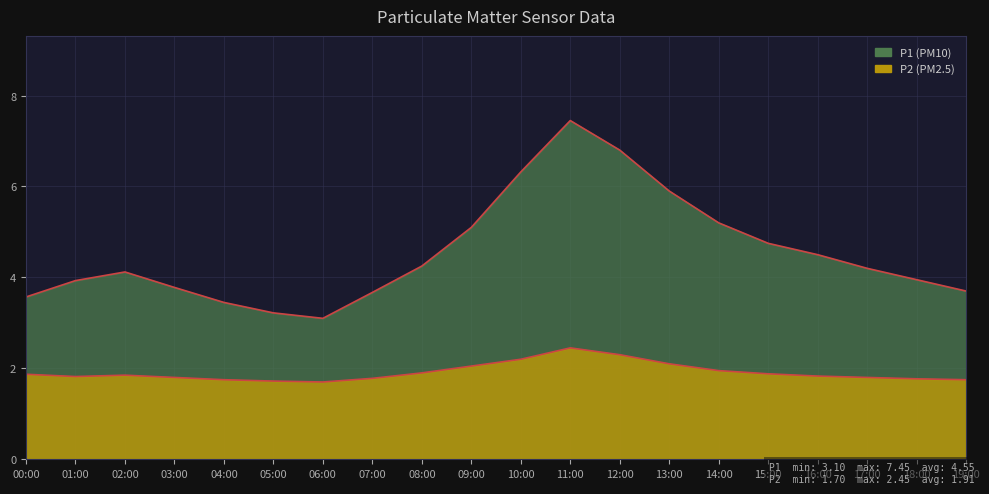

At which category does P2 reach its first local valley?

01:00